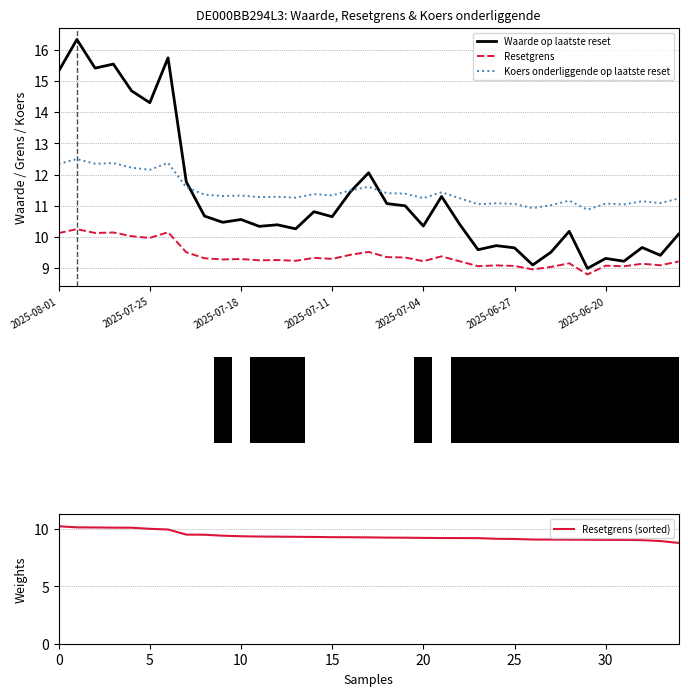

What is the greatest value displayed?

16.3